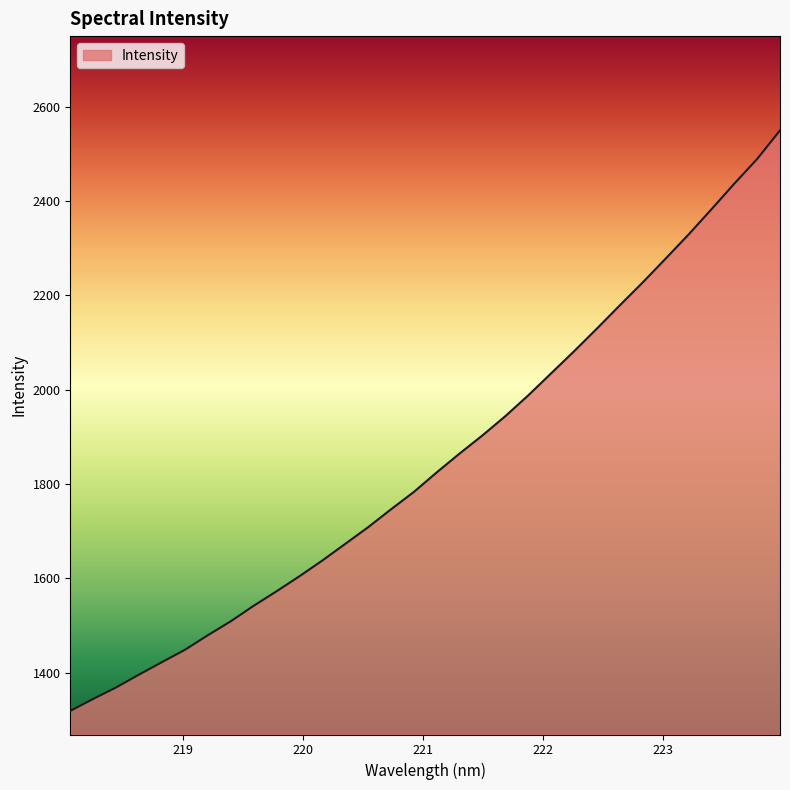

What is the greatest value displayed?

2549.9